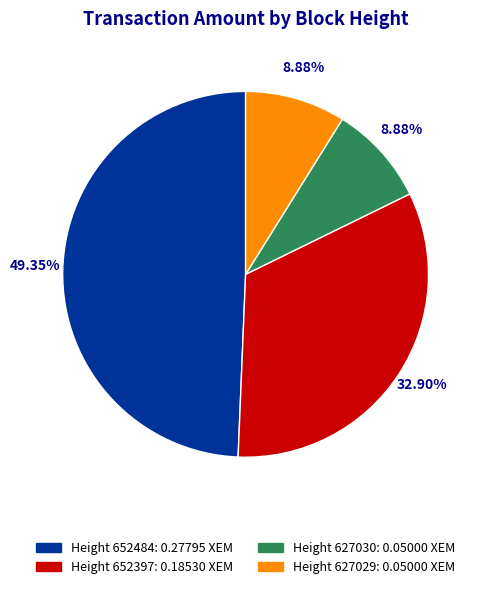

Does any single category account for the majority?

No